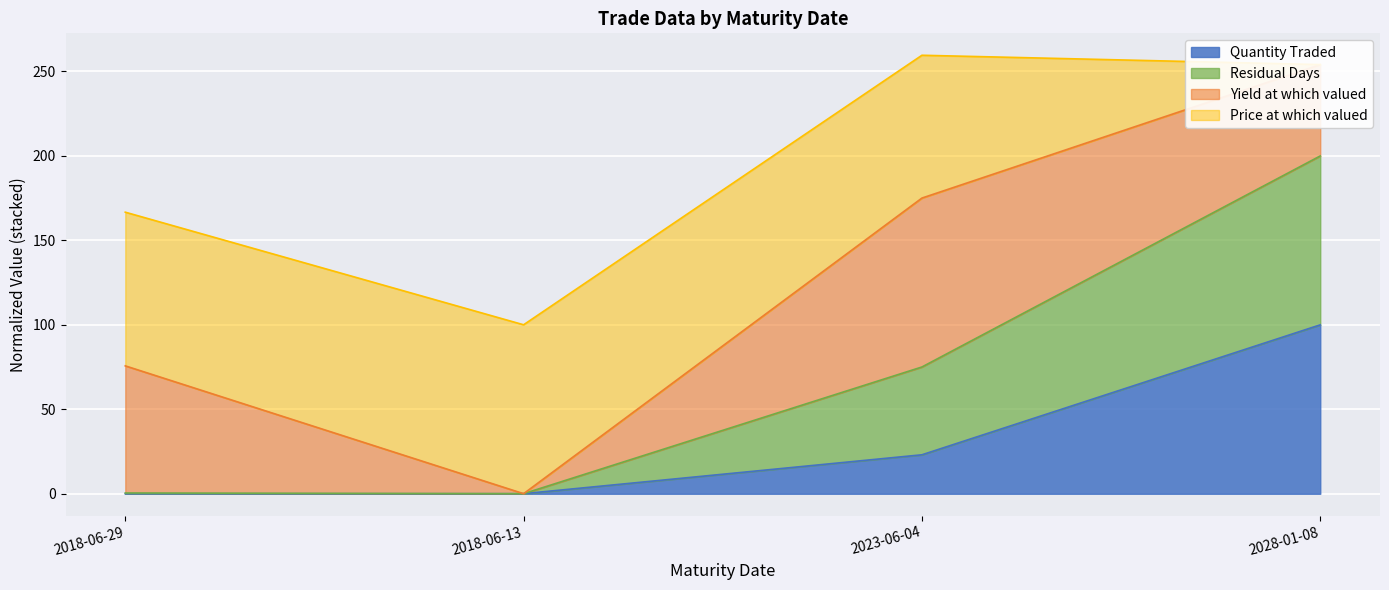

The value of Quantity Traded at 2023-06-04 is 23.1. True or false?

True